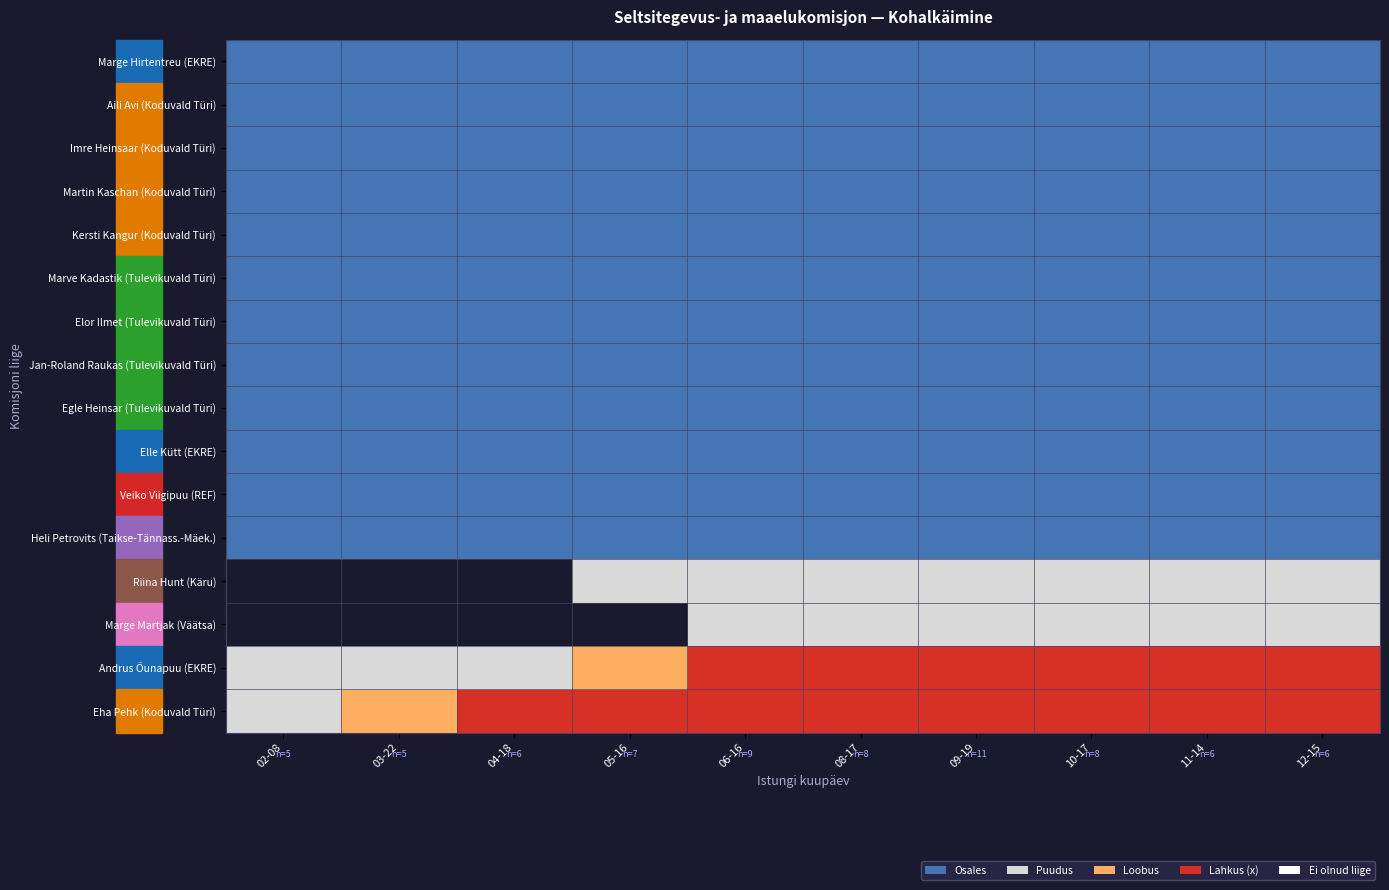

At how many categories does at least one series exceed 1?

9